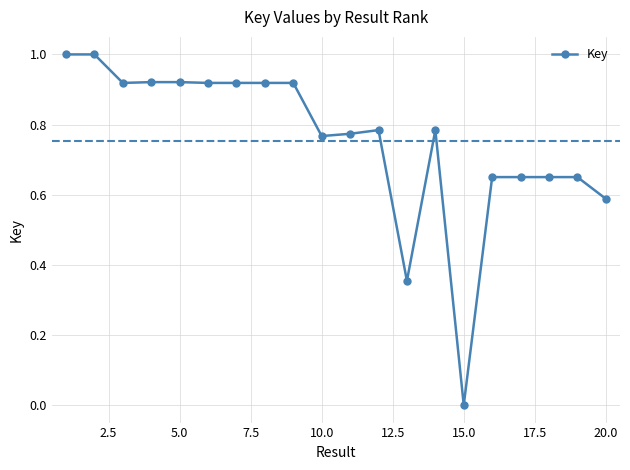

True or false: there are more than 0 points higher than both neighbors.

True